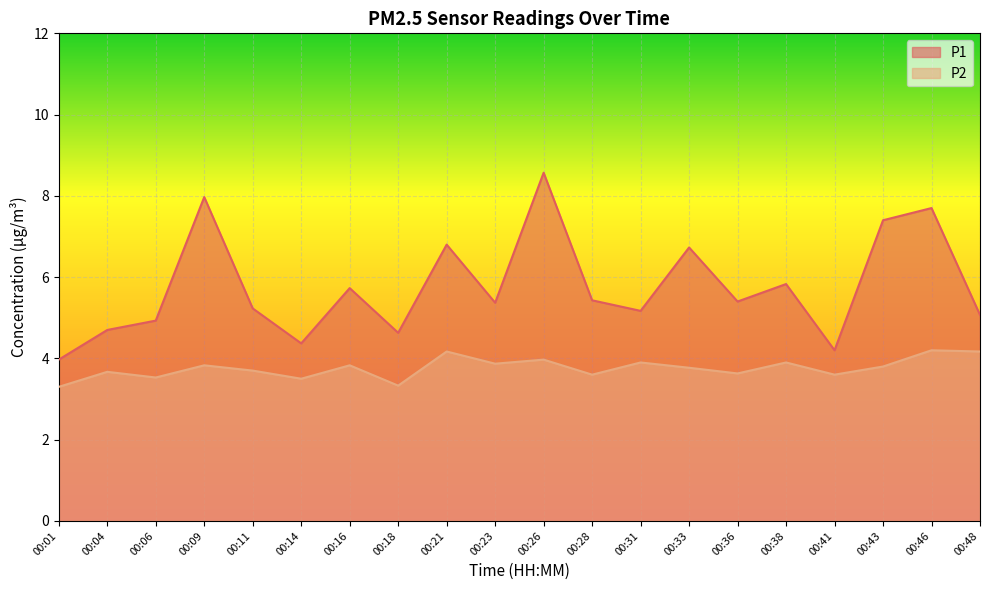

True or false: P2 and P1 cross at least once.

False